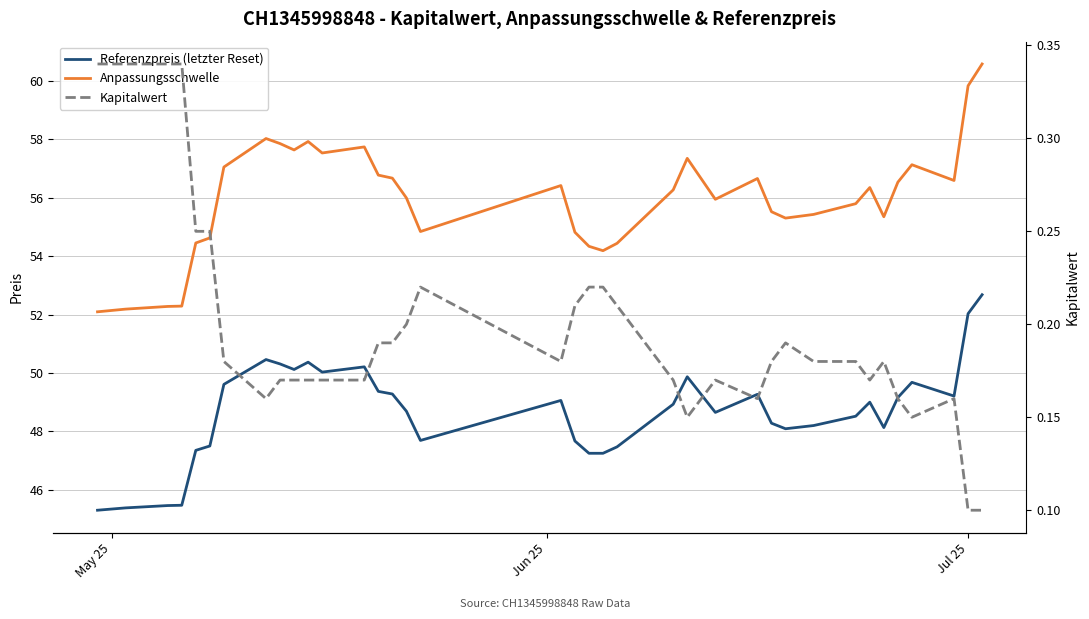

Which series has the largest total across all categories?

Anpassungsschwelle